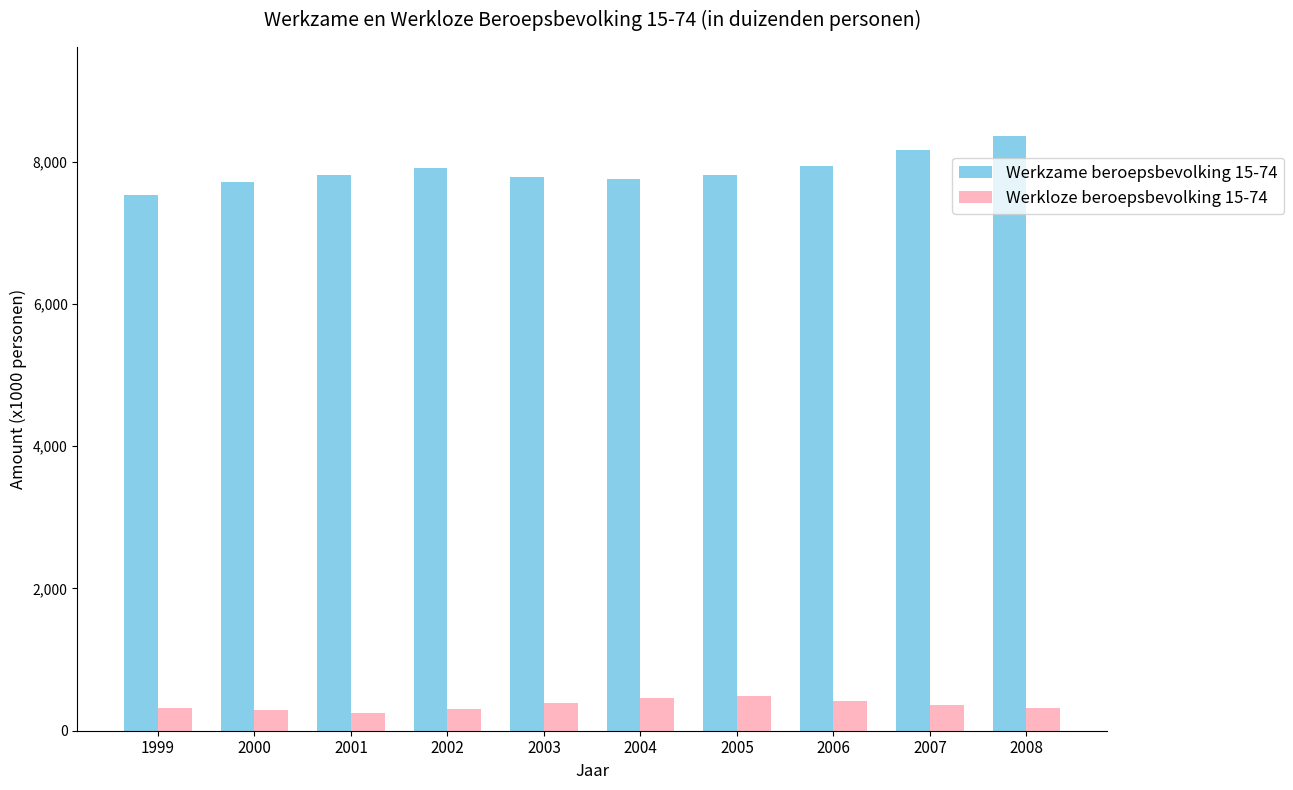

List the series in order of their peak value, highest first.

Werkzame beroepsbevolking 15-74, Werkloze beroepsbevolking 15-74